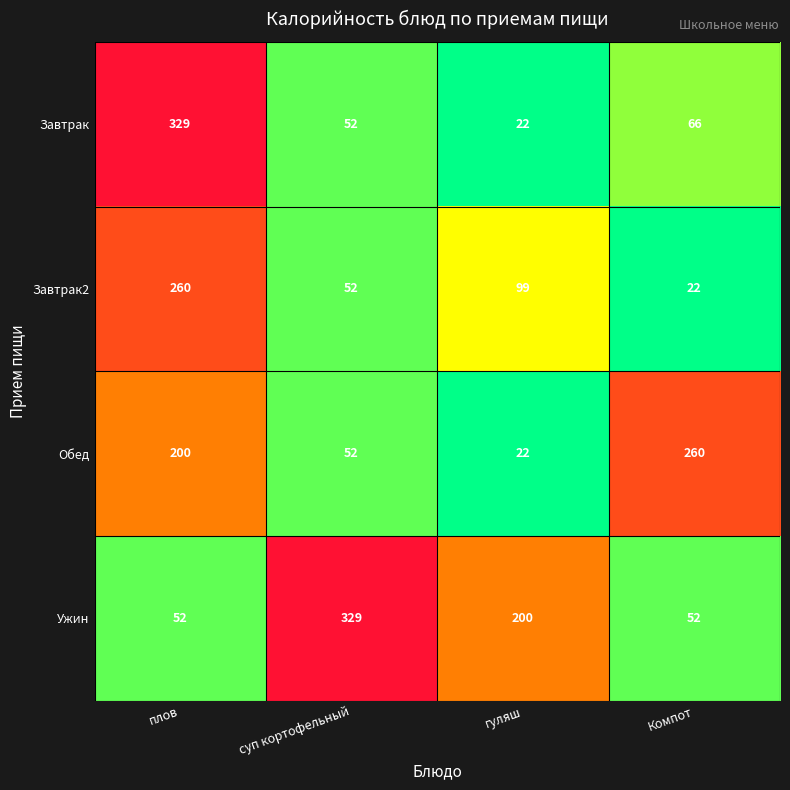

What is the approximate value of Обед at Компот?

260